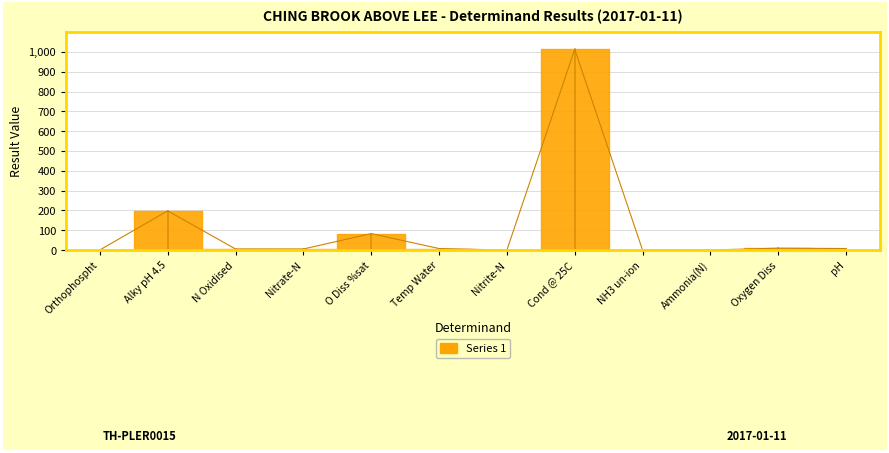

How many points are lower than both their immediate neighbors (excluding endpoints)?

3